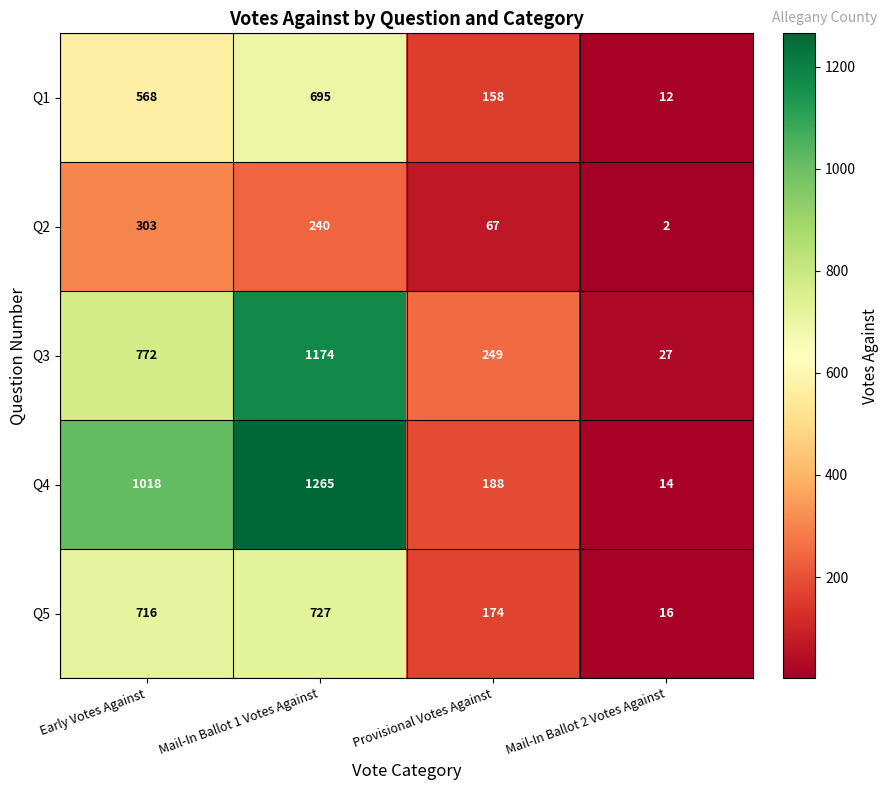

The value of Q1 at Mail-In Ballot 1 Votes Against is 206. True or false?

False